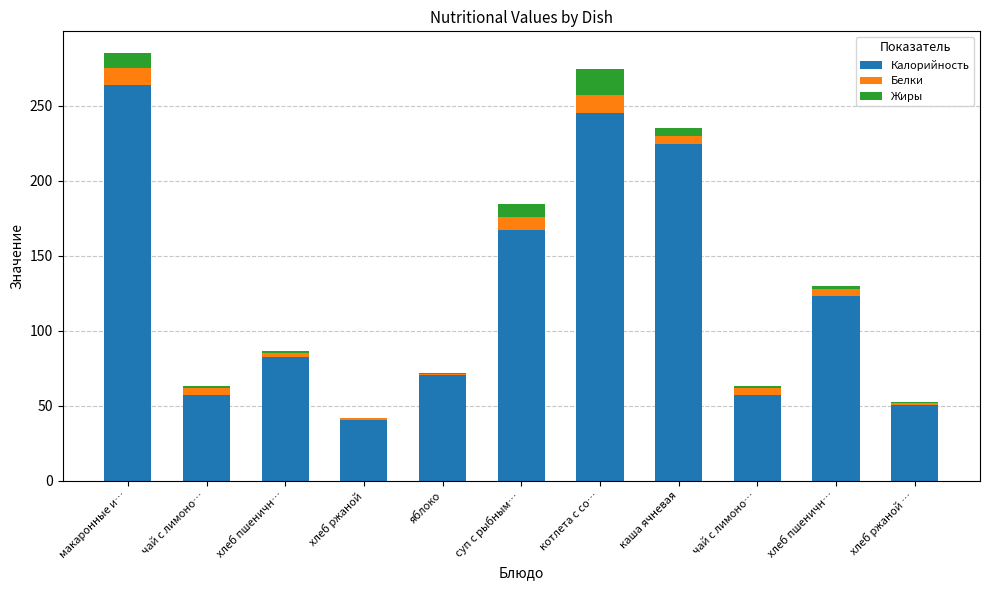

The value of Жиры at хлеб ржаной … is 0.1. True or false?

False